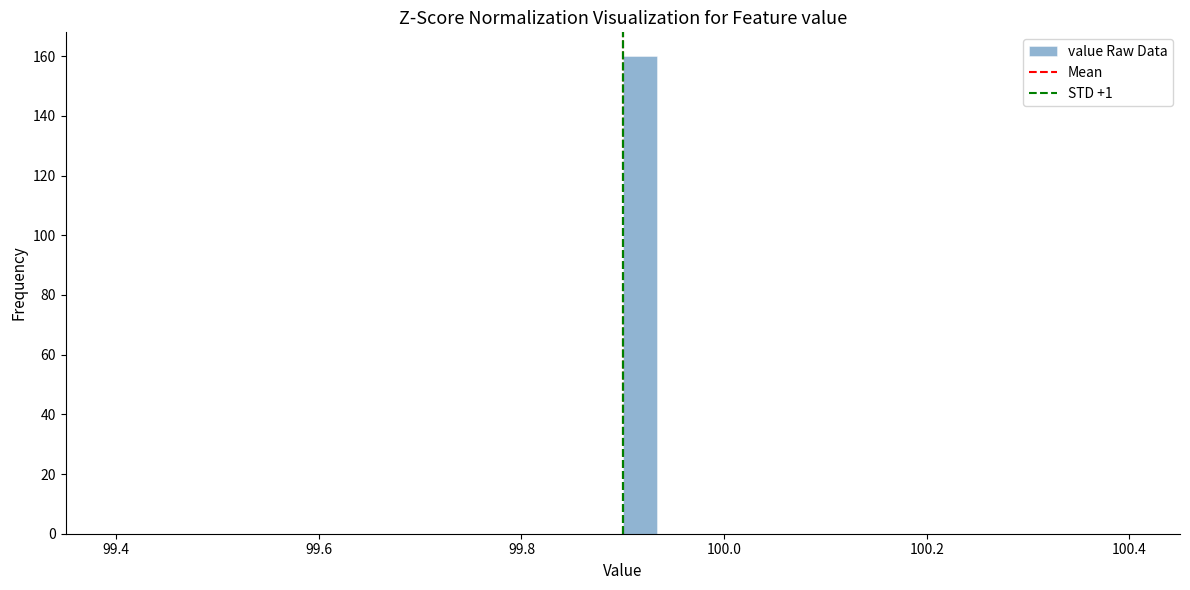

Read against the x-axis, roughly where is the centre of the tallest bar?

99.92